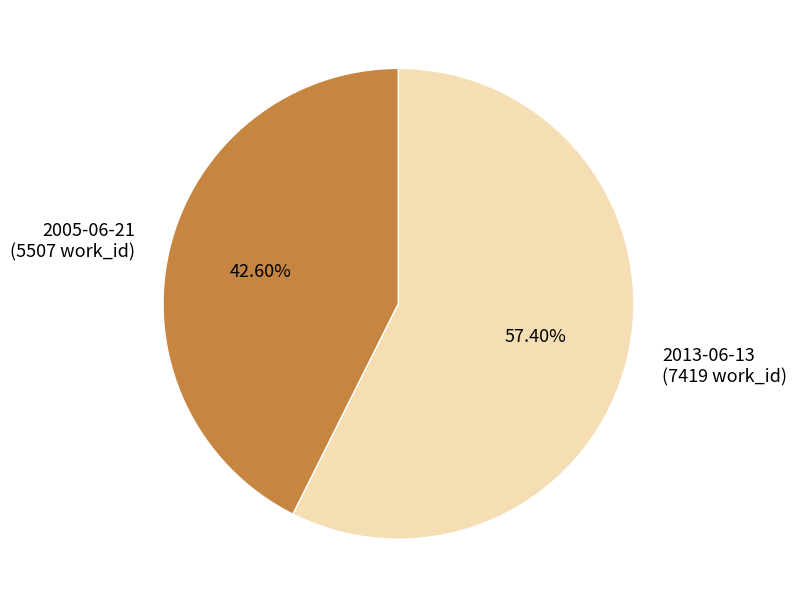

To the nearest percent, what percentage of the pie is 2013-06-13?

57%